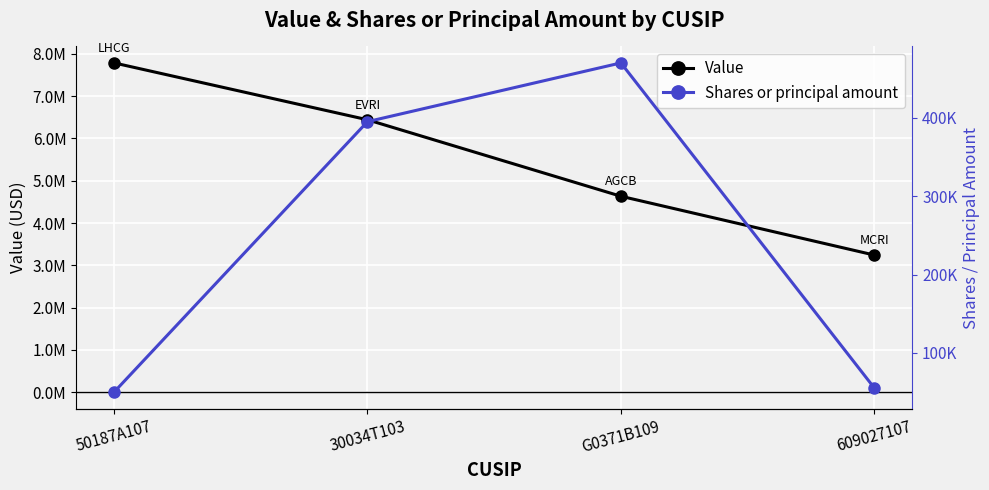

What is the highest value of the Value series?

7787000